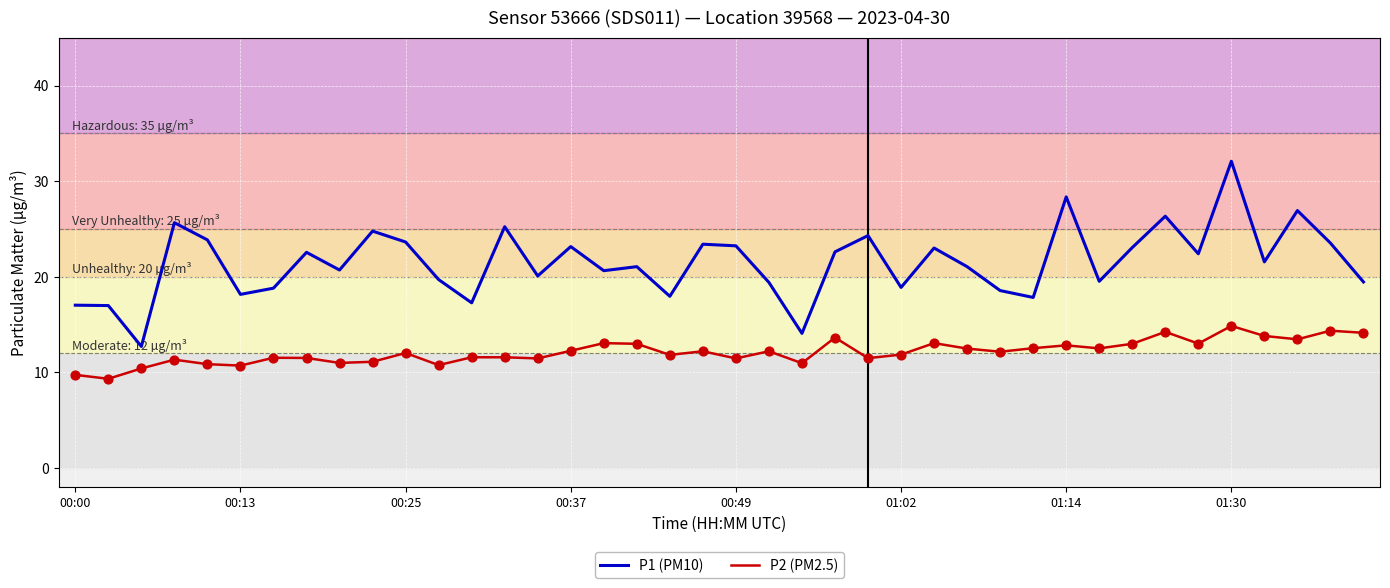

Which series has the largest total across all categories?

P1 (PM10)